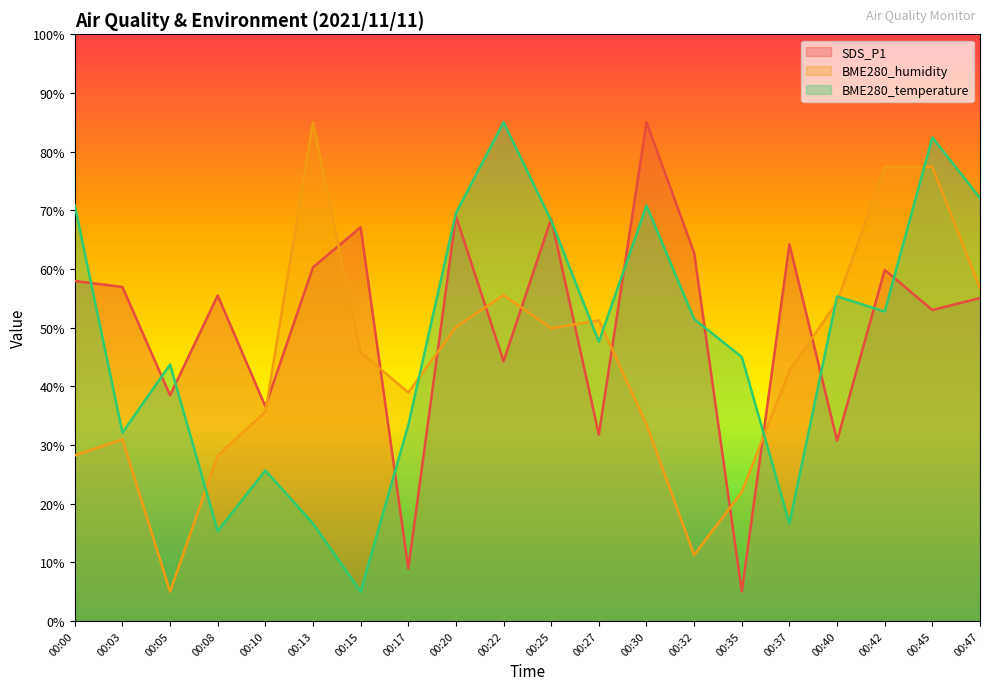

Between 00:42 and 00:35, which is larger?

00:42